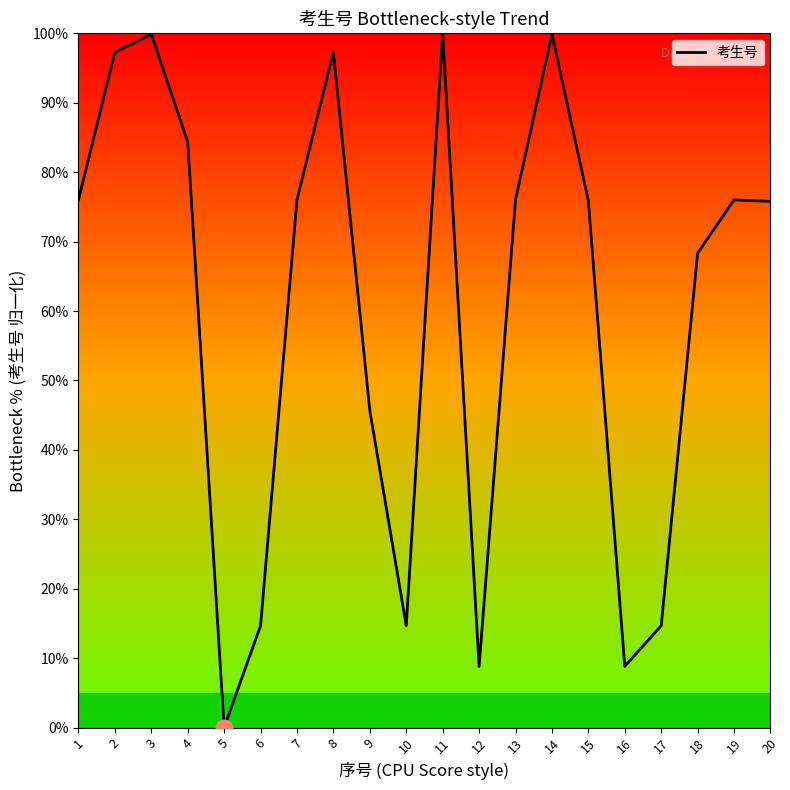

At which label is the value closest to 50?

9